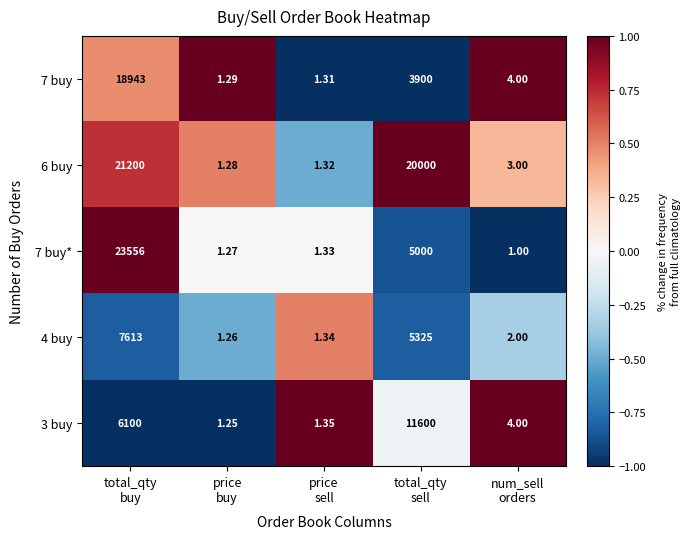

How many data points in 7 buy are less than 4?

2